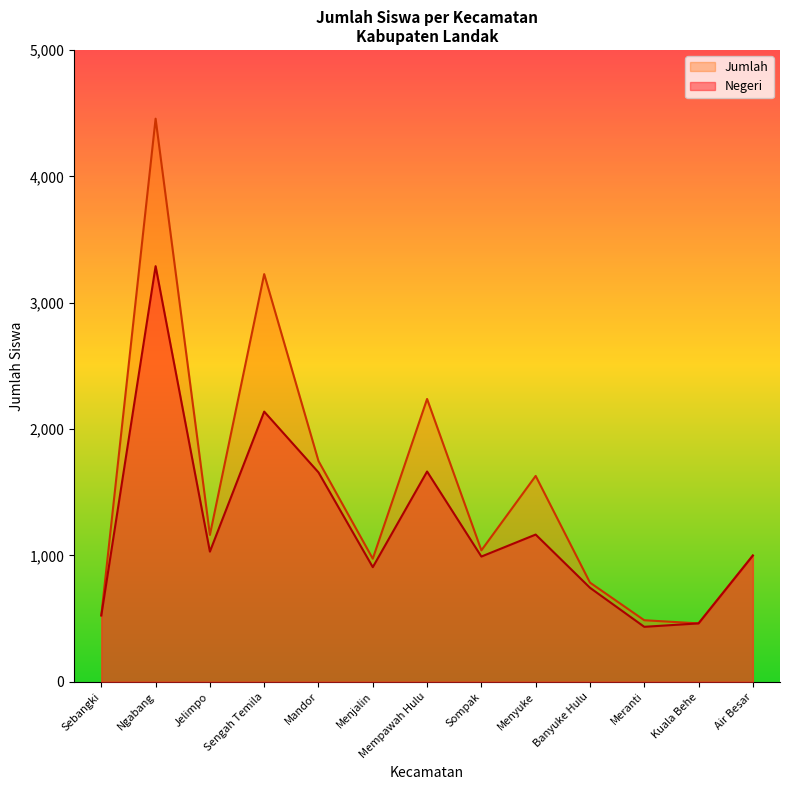

Where is the first local maximum for Jumlah?

Ngabang